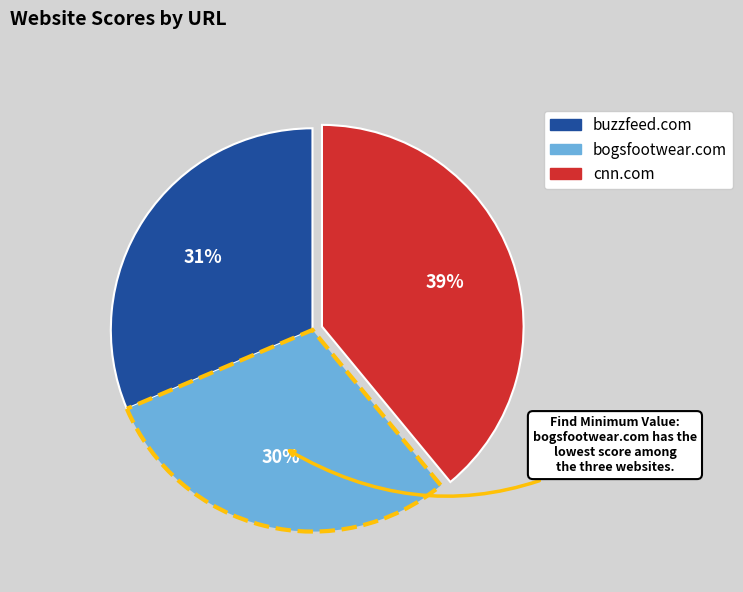

Which category has the biggest portion of the pie?

cnn.com